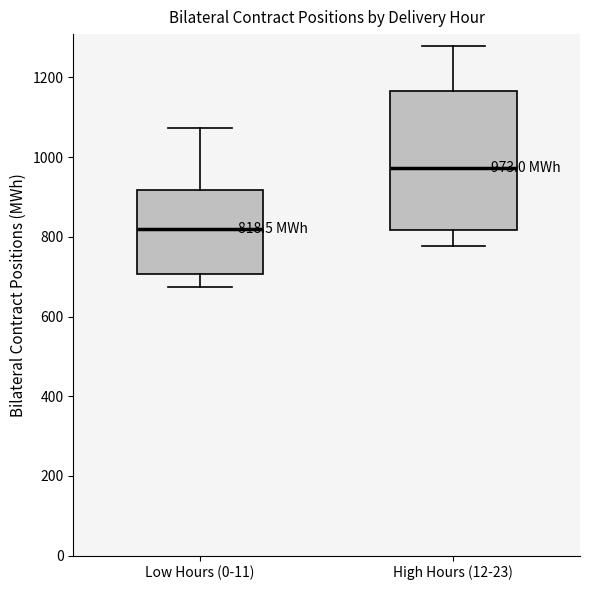

Which box has the lowest median line?

Low Hours (0-11)